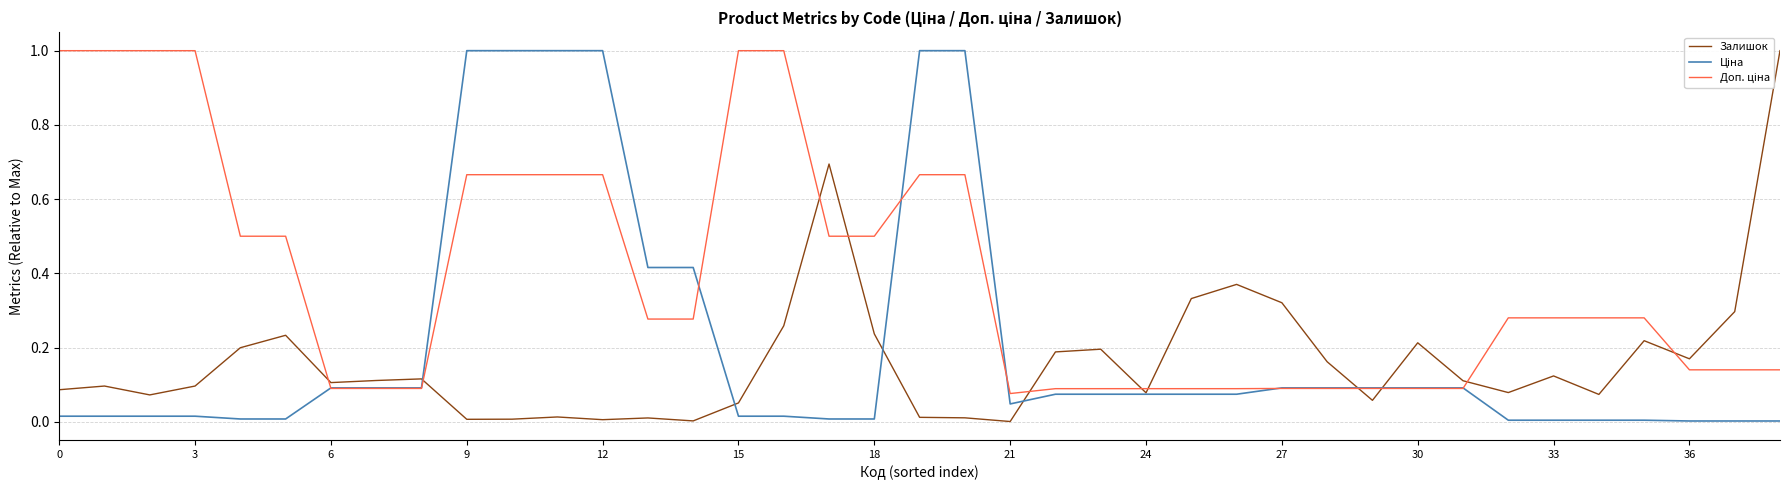

What is the maximum value shown in the chart?

1.0